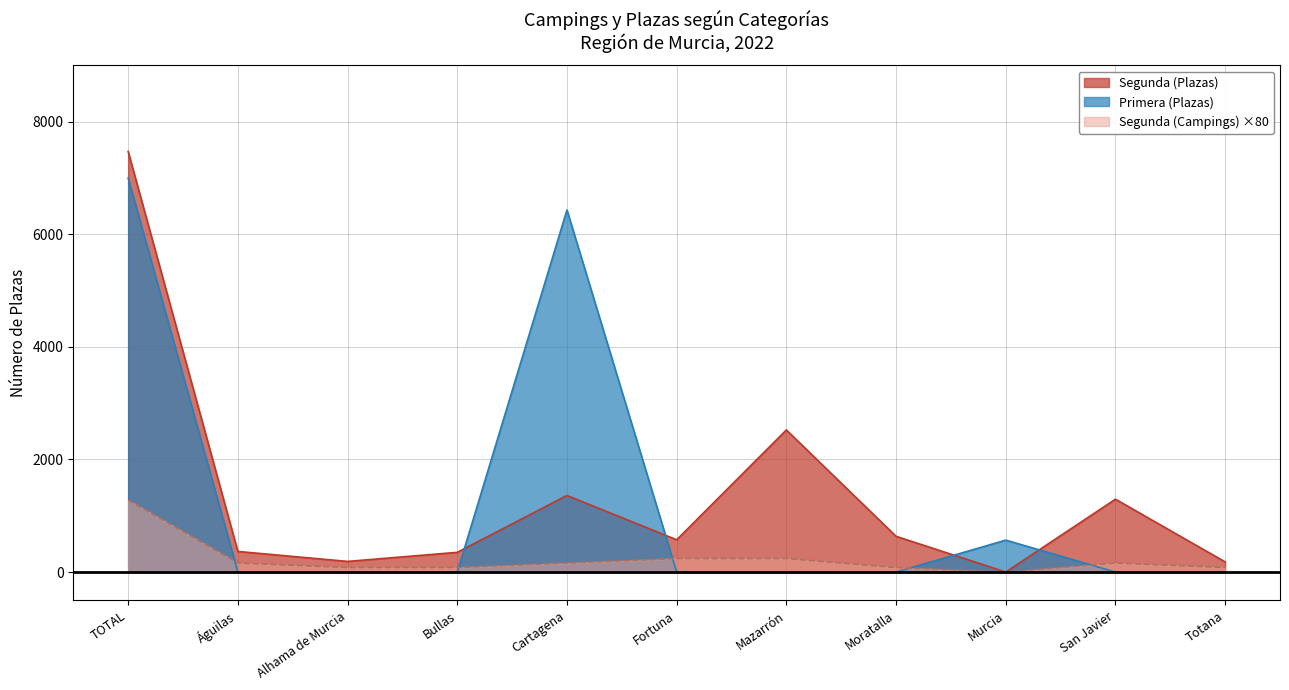

Which series changed the most between Moratalla and Murcia?

Segunda (Plazas)